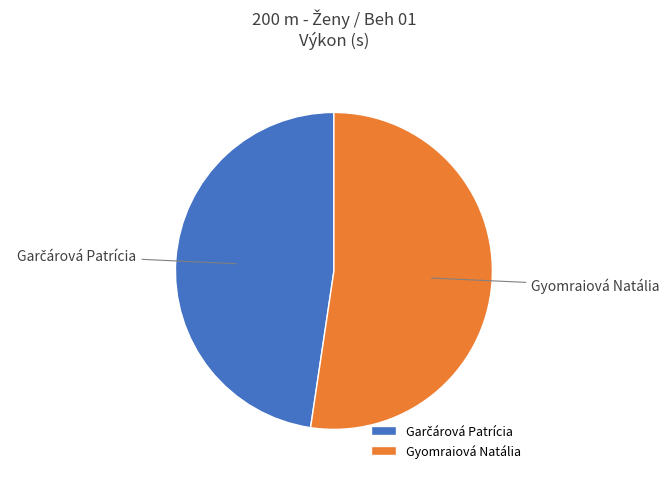

Count the number of slices in the pie.

2